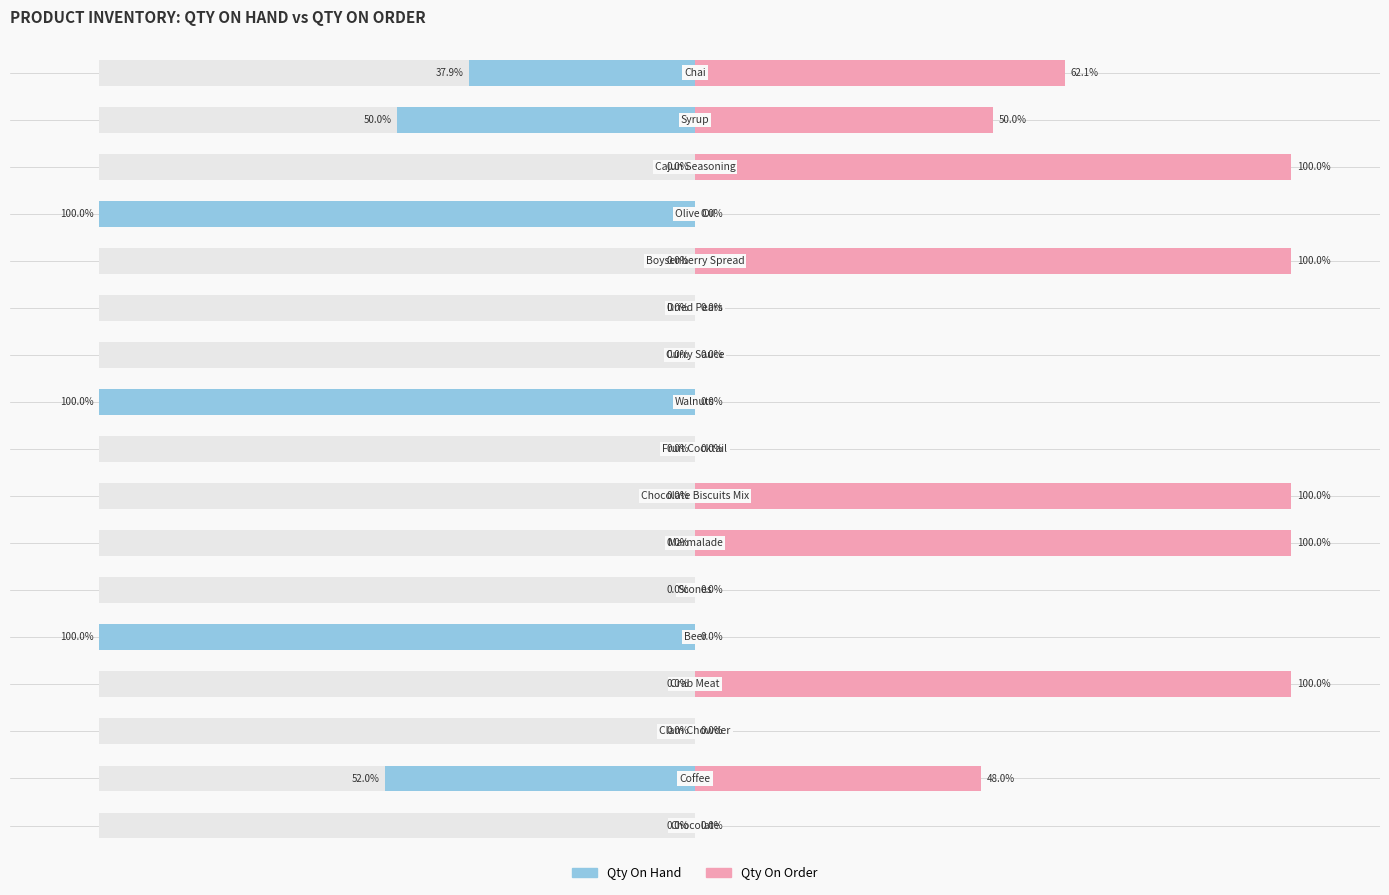

Rank the series by their maximum value, from lowest to highest.

Qty On Hand, Qty On Order